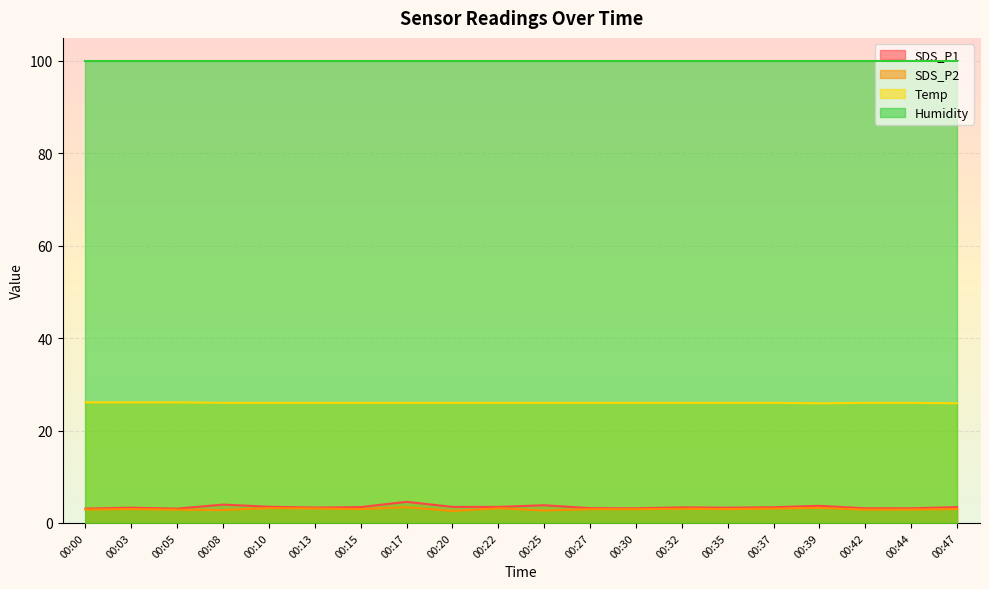

True or false: Temp and SDS_P2 intersect in this chart.

False